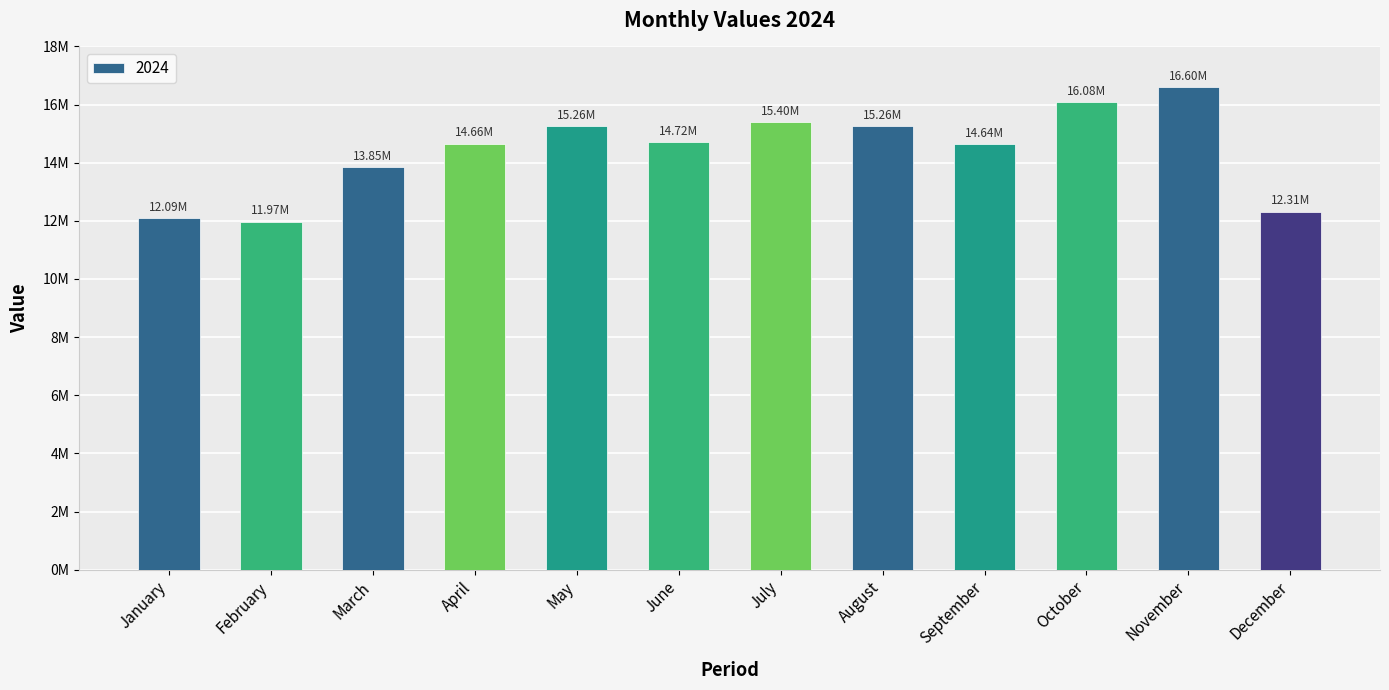

List the labels in order of value, largest first.

November, October, July, May, August, June, April, September, March, December, January, February